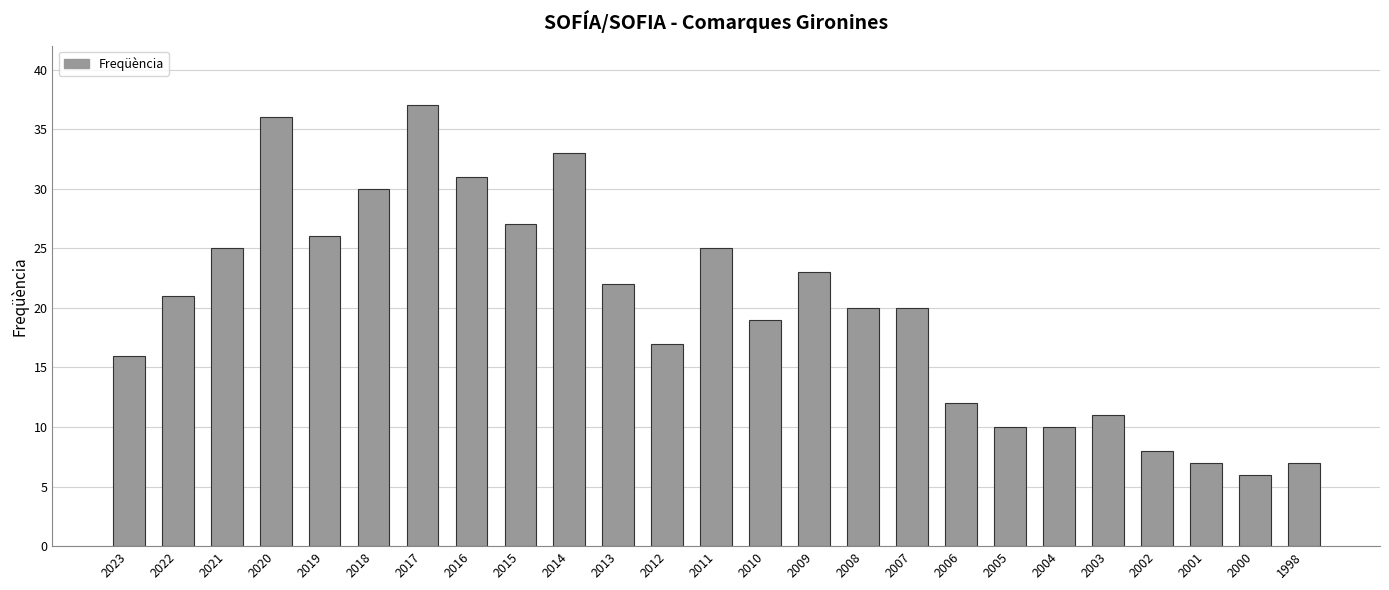

Reading left to right, transcribe all the data shown in this chart.

16	21	25	36	26	30	37	31	27	33	22	17	25	19	23	20	20	12	10	10	11	8	7	6	7